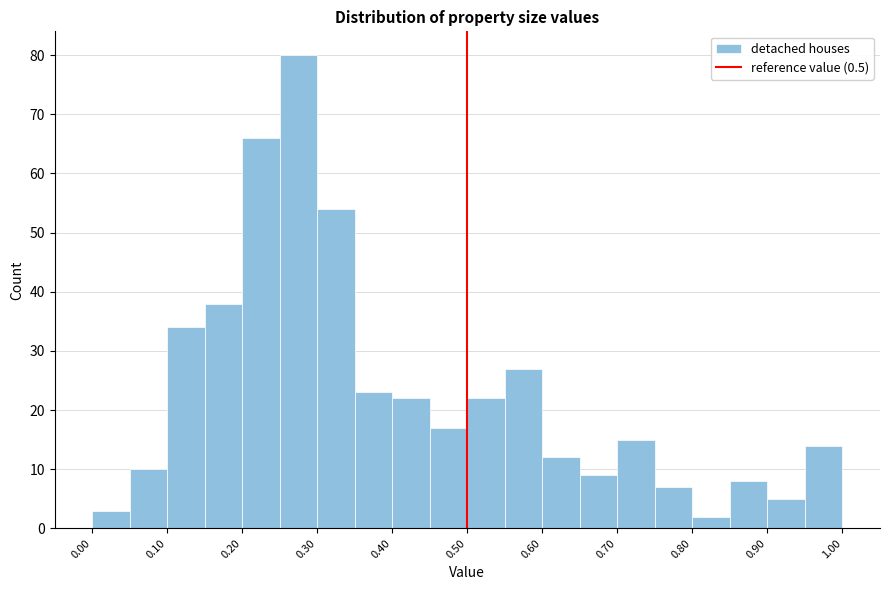

How tall is the bar that spans 0.50 to 0.55 on the x-axis? The values are not printed on the chart, so give them approximately, as read against the axis.

22